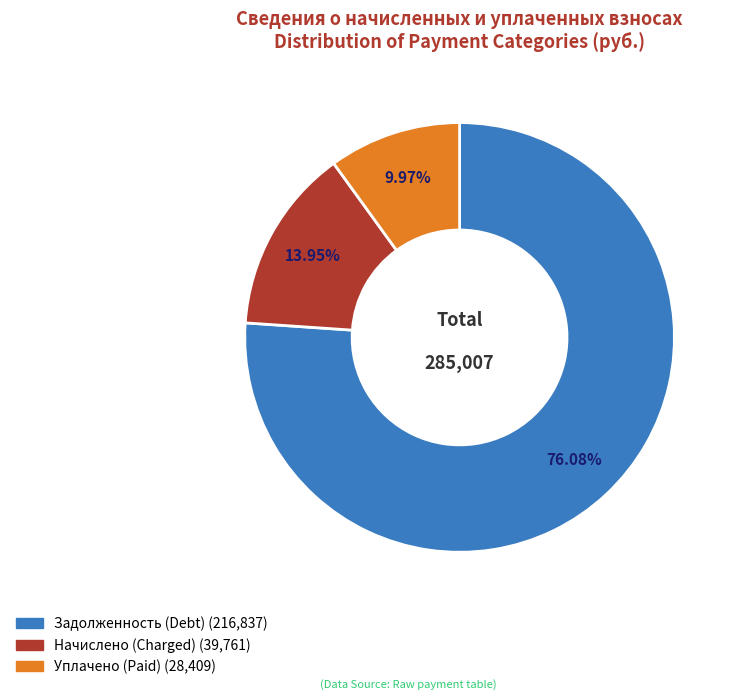

Is there a majority slice in this chart?

Yes